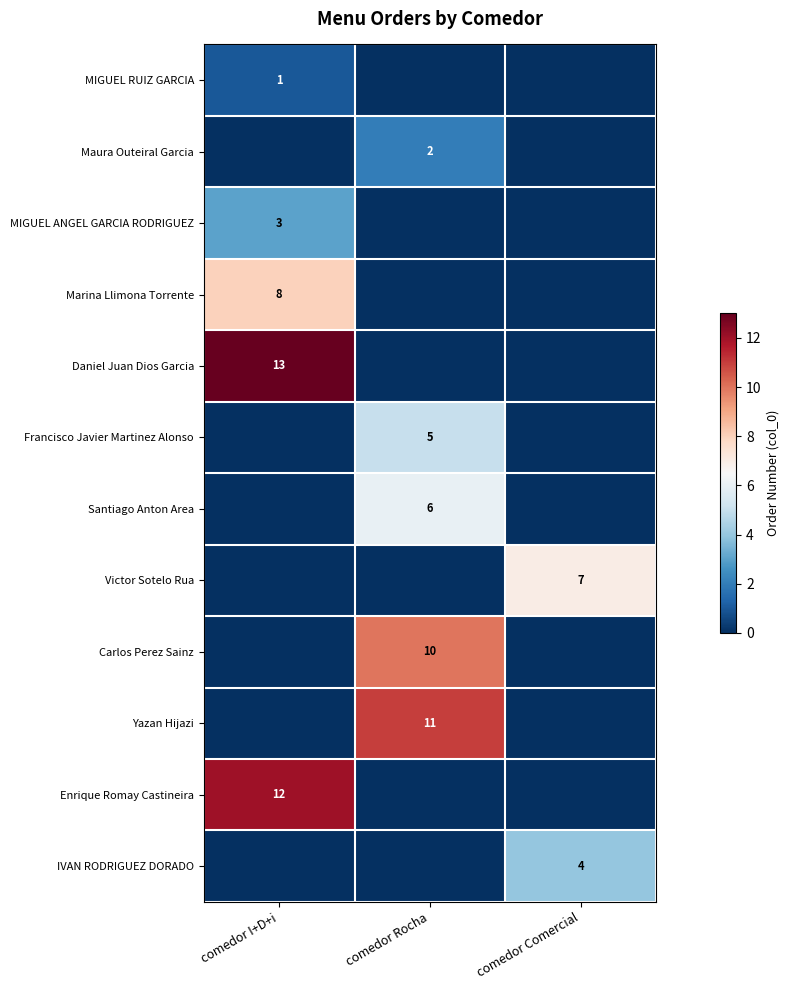

True or false: Victor Sotelo Rua has a value of 2 at comedor I+D+i.

False